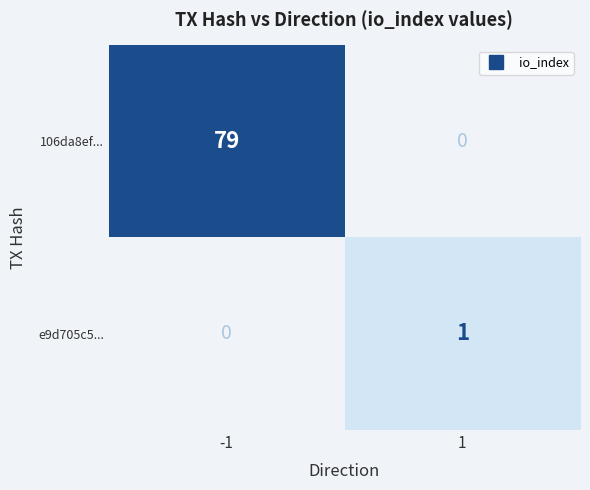

Rank the series by their average value, from highest to lowest.

106da8ef..., e9d705c5...